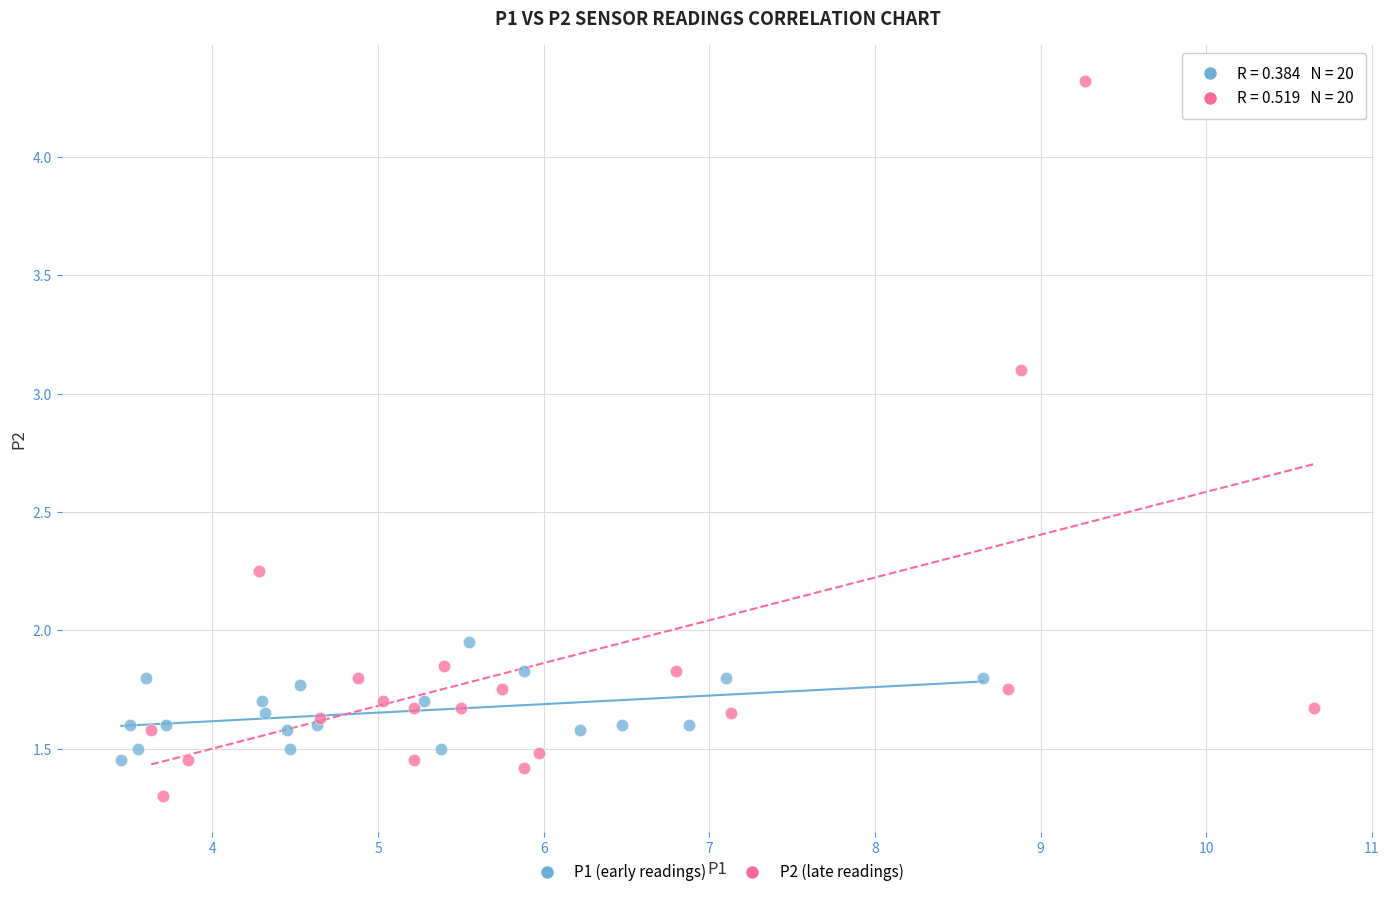

Which series reaches the minimum Y coordinate?

P2 (late readings)